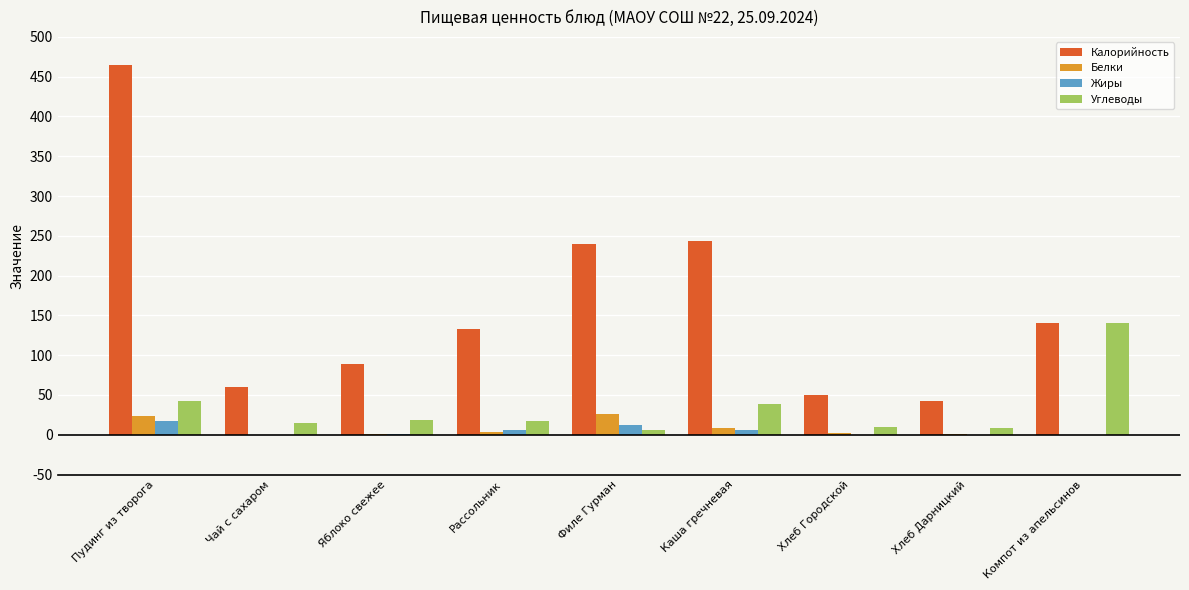

What is the sum of all Белки values?

66